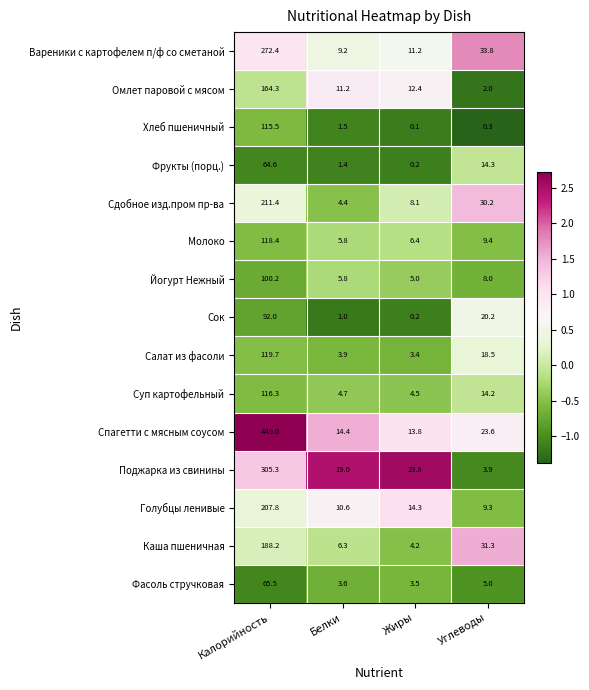

Where does the Суп картофельный series first go above 14?

Калорийность